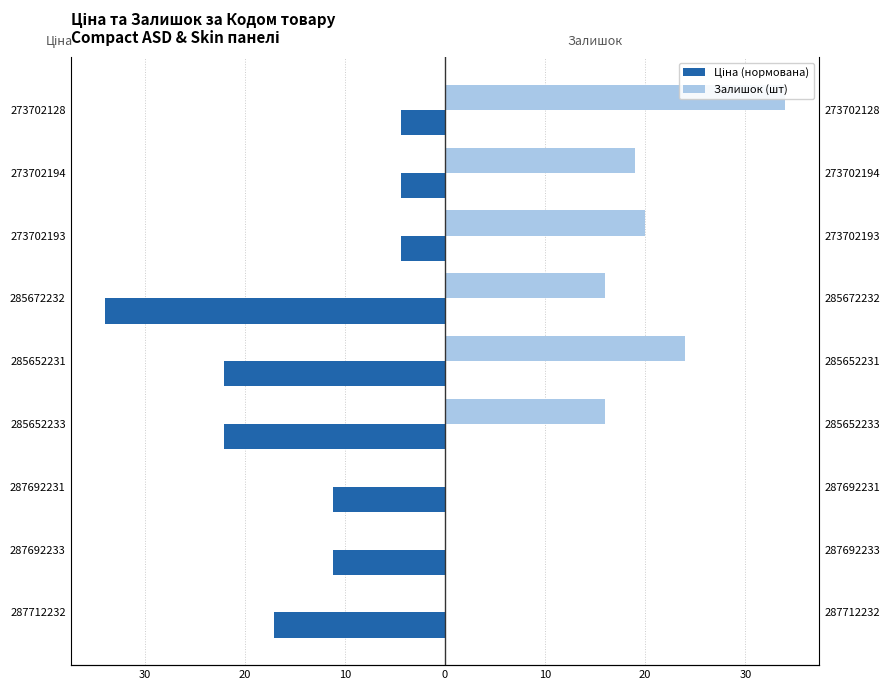

Reading right to left, transcribe all the data shown in this chart.

Ціна: -4.4	-4.4	-4.4	-34.0	-22.1	-22.1	-11.2	-11.2	-17.1
Залишок: 34.0	19.0	20.0	16.0	24.0	16.0	0.0	0.0	0.0